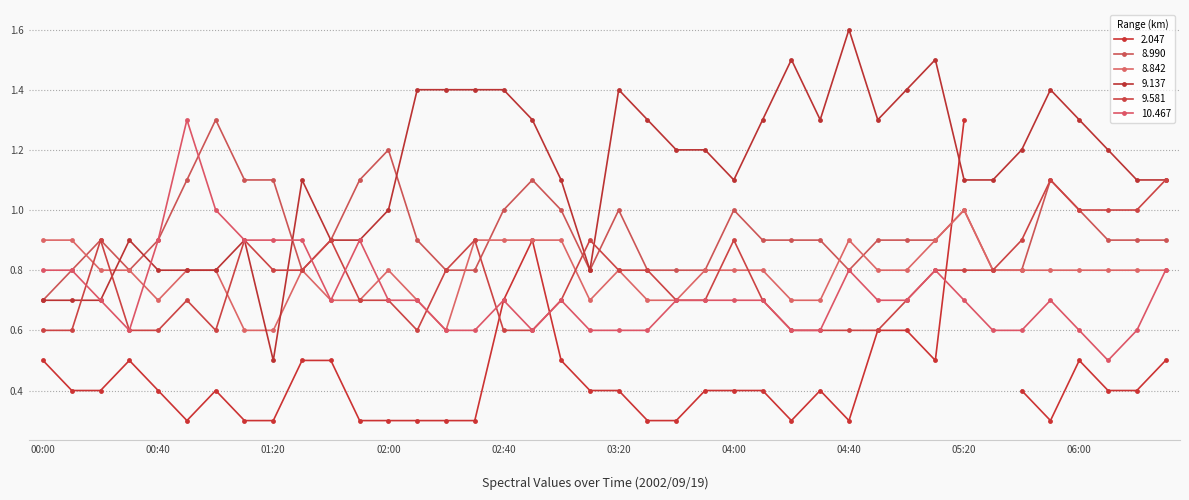

How many intersections are there between 10.467 and 8.990?

3